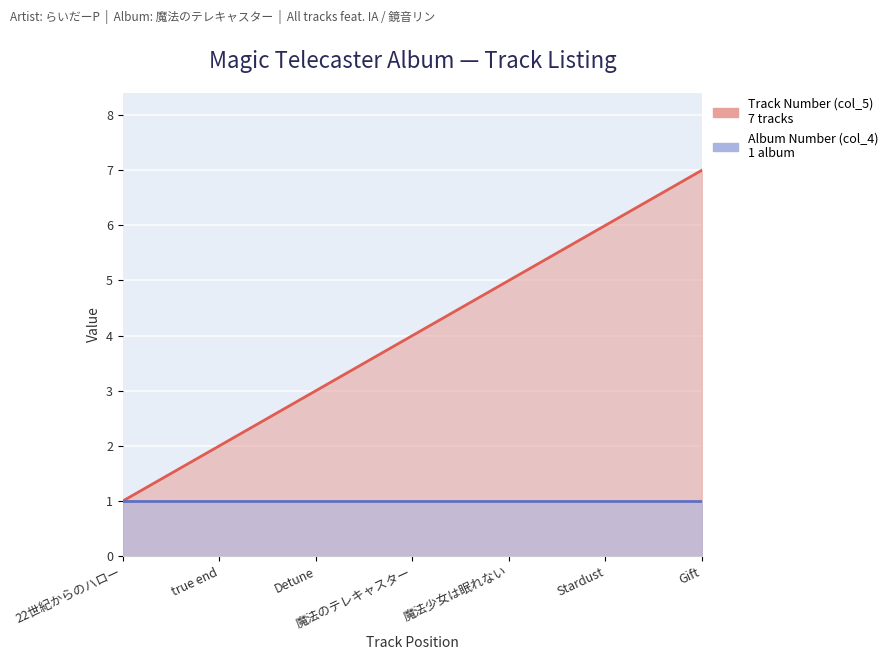

At which category does the chart reach its minimum across all series?

22世紀からのハロー